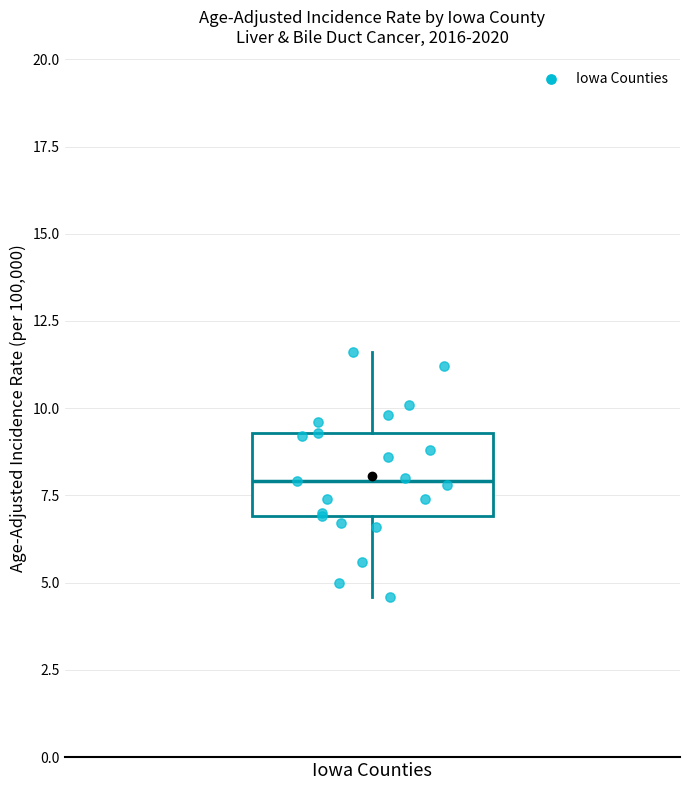

Transcribe this box plot: give where the median line is, the range the box spans, and where the two whiskers end, as read against the y-axis. The values are not printed on the chart, so give them approximately, as read against the axis.

median 8.0, box 7.0 to 9.5, whiskers 4.5 to 11.5